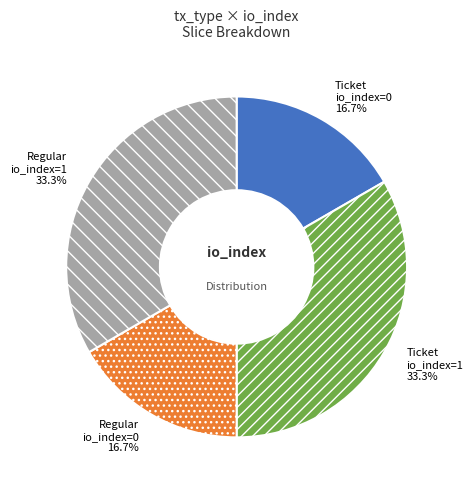

Is there a majority slice in this chart?

No